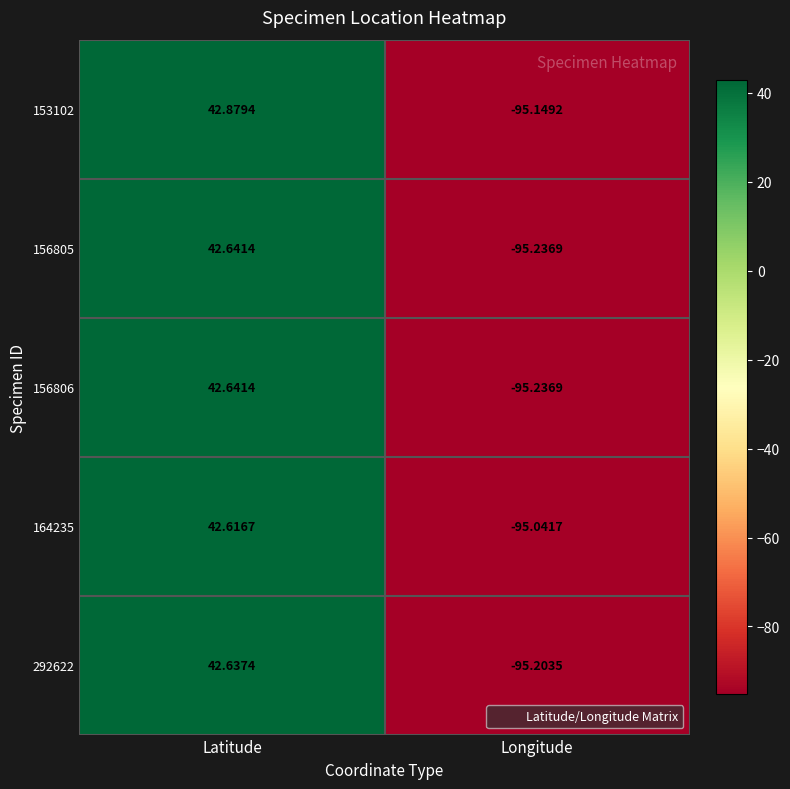

At which category is the sum across all series the highest?

Latitude